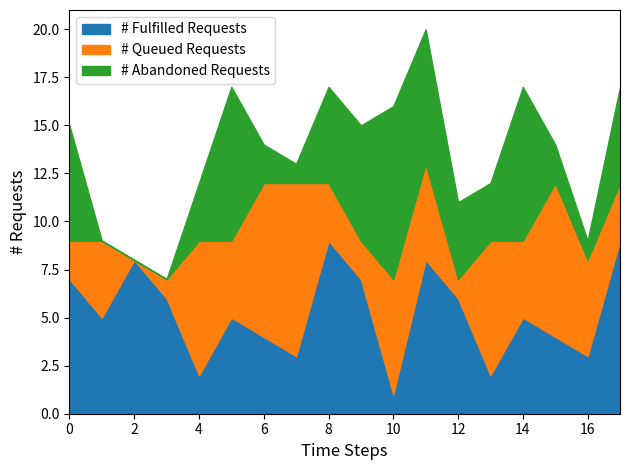

The # Fulfilled Requests series shows 2 at 4. True or false?

True